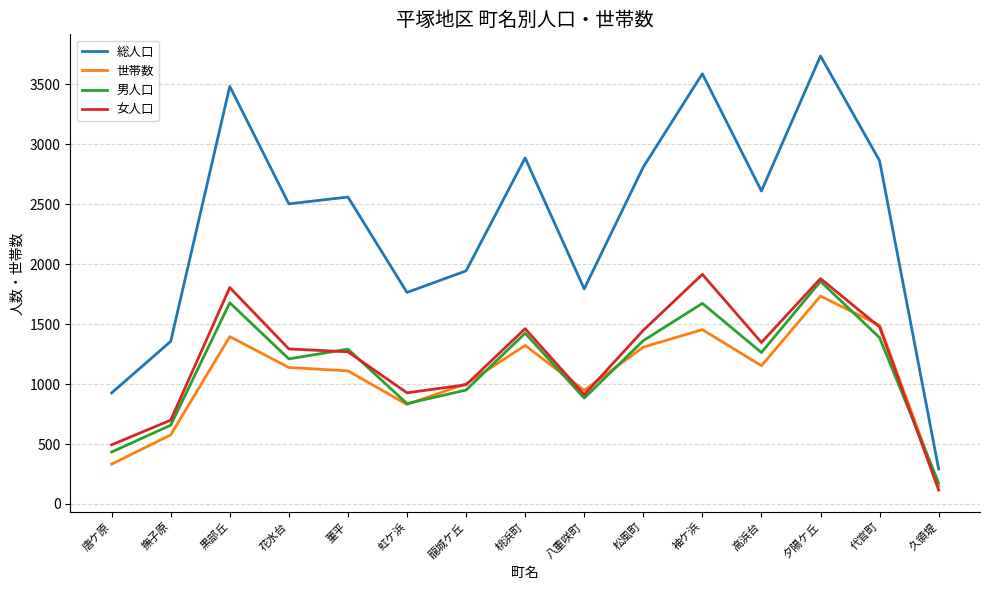

What is the difference between the 世帯数 values at 撫子原 and 高浜台?

577